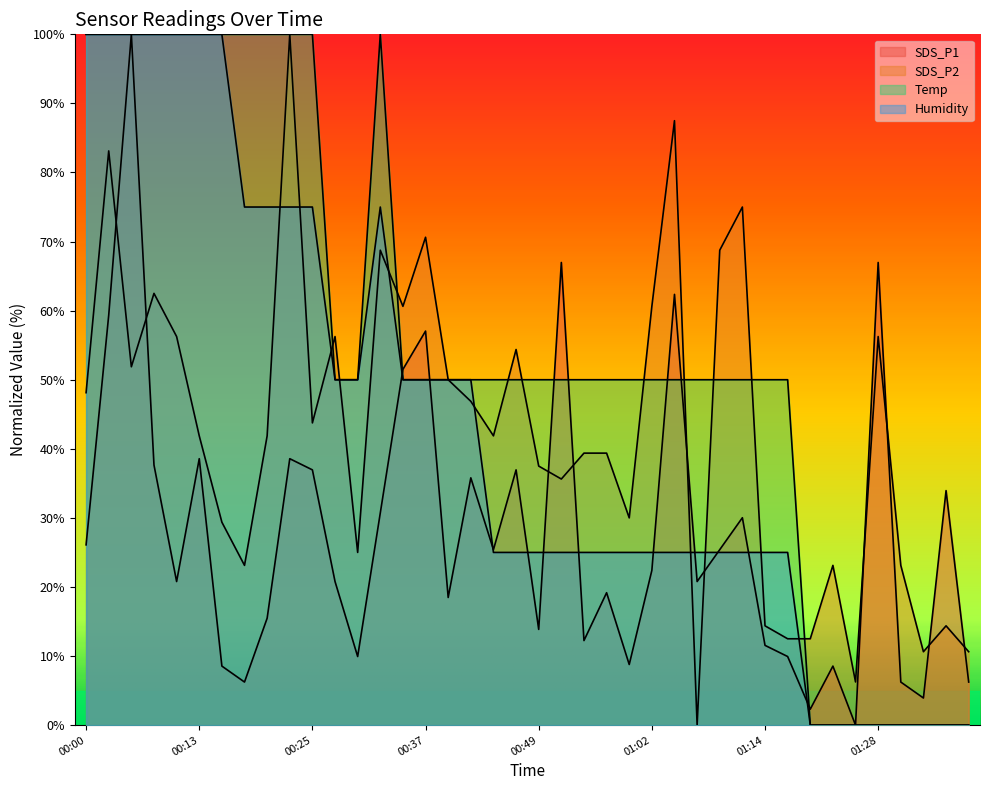

How many lines are shown in the chart?

4